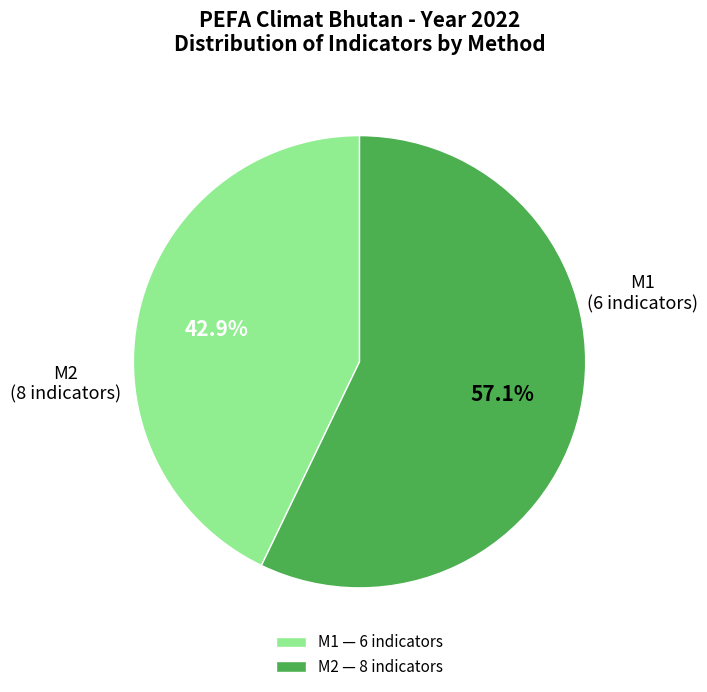

Between M2 and M1, which is larger?

M2